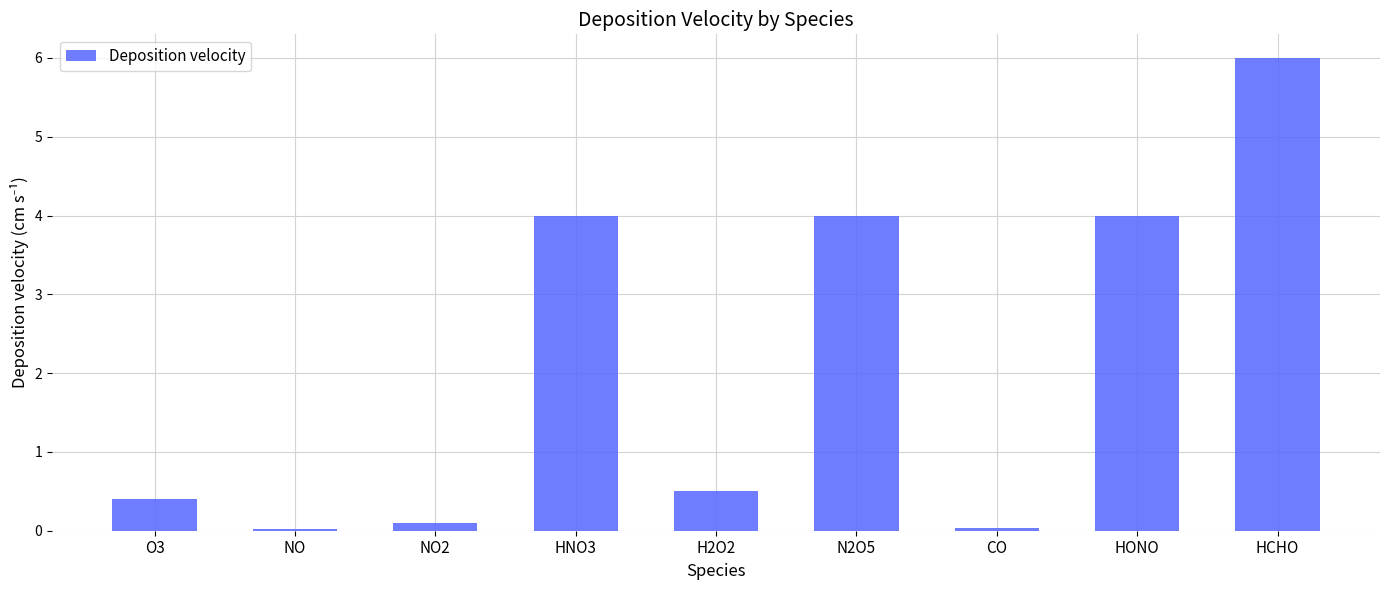

True or false: the data shows 5.3 at N2O5.

False